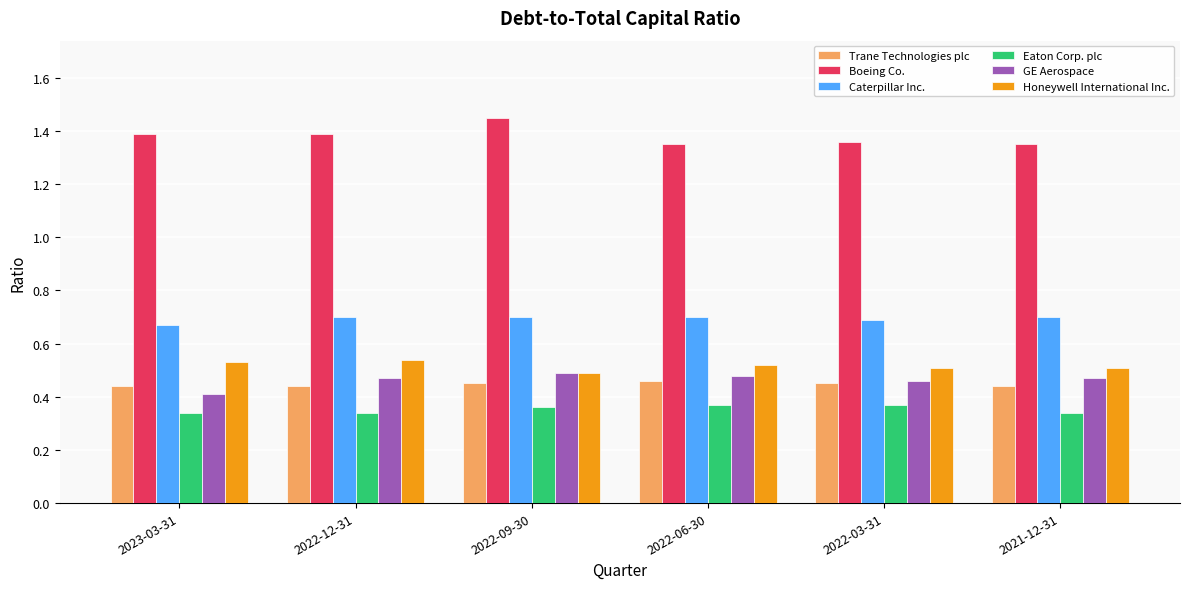

Count the Eaton Corp. plc values in the range 0 to 1.

6